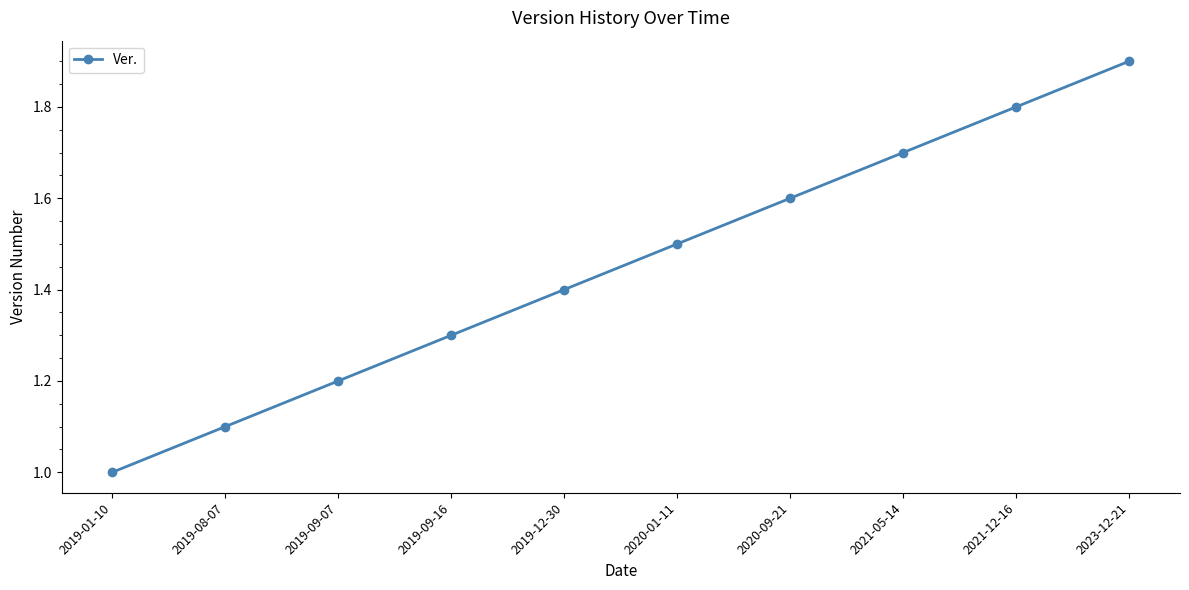

What is the value of the 8th point from the left?

1.7